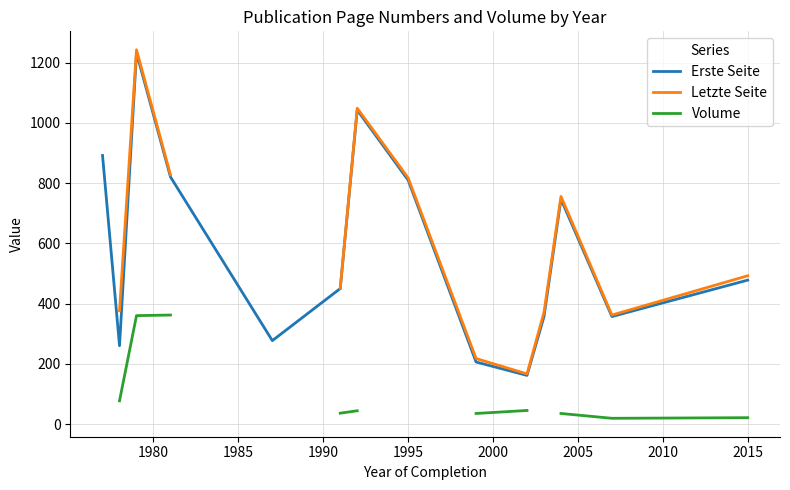

How many interior local peaks does the Letzte Seite series have?

3